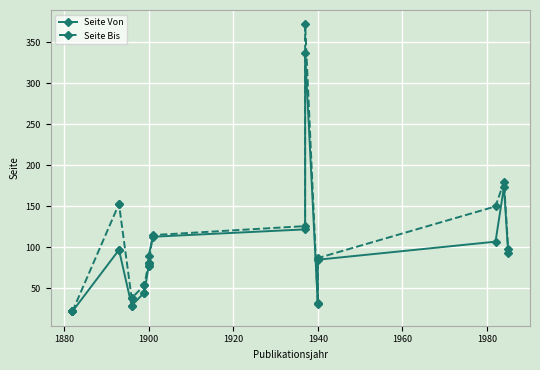

How many values in the Seite Bis series are below 81?

7